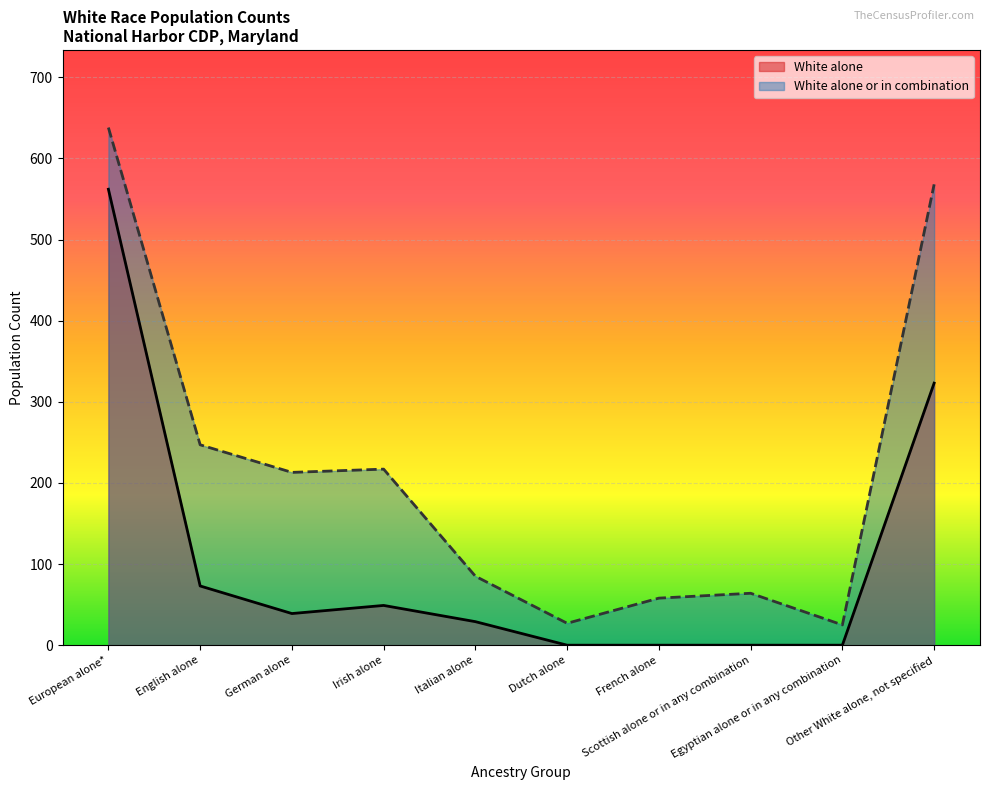

List the series in order of their overall mean, lowest first.

White alone, White alone or in combination